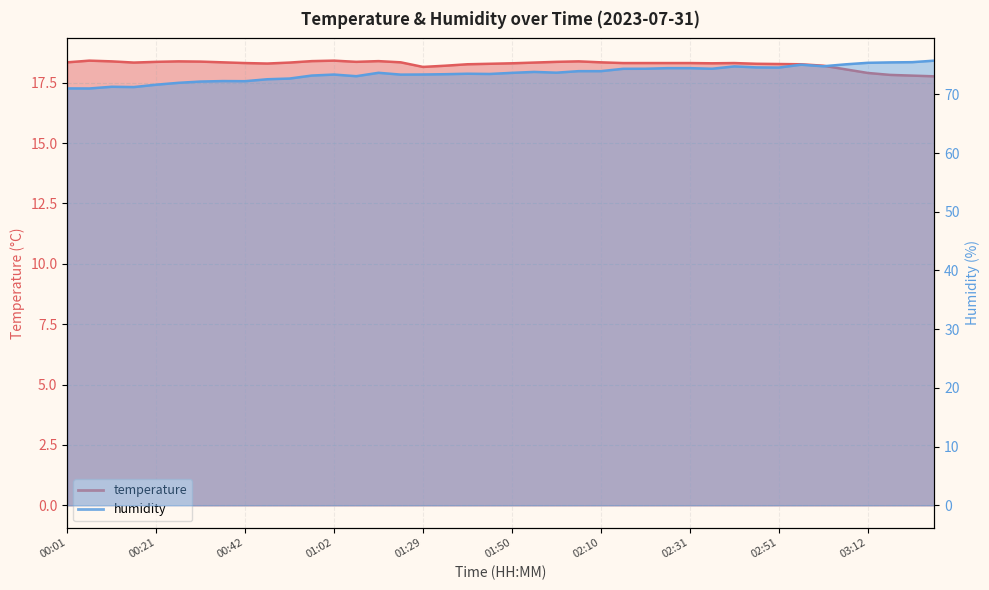

Where is humidity nearest to the value 73?

01:08